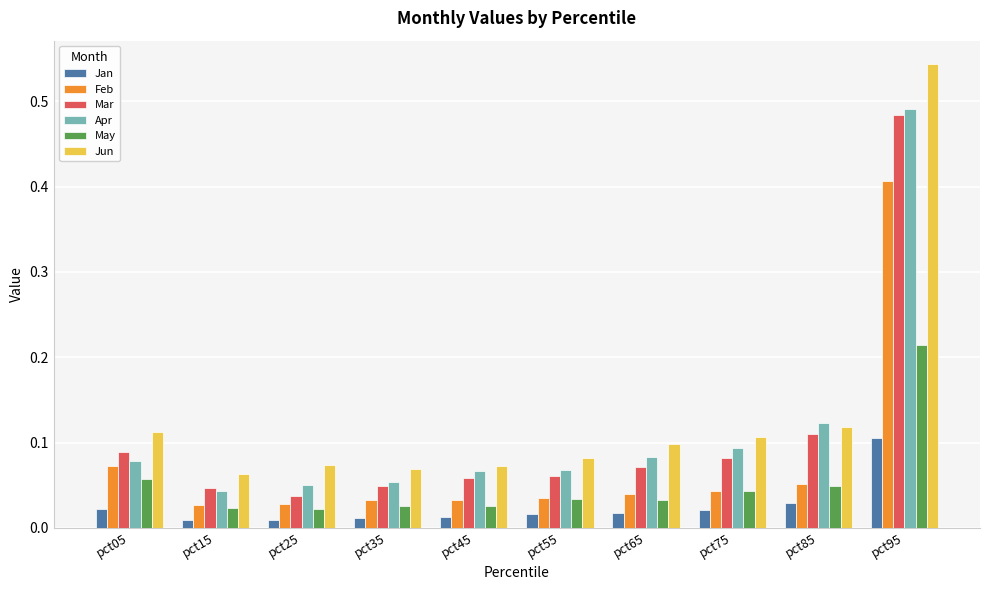

Is the value of May at pct05 greater than the value of Mar at pct15?

Yes